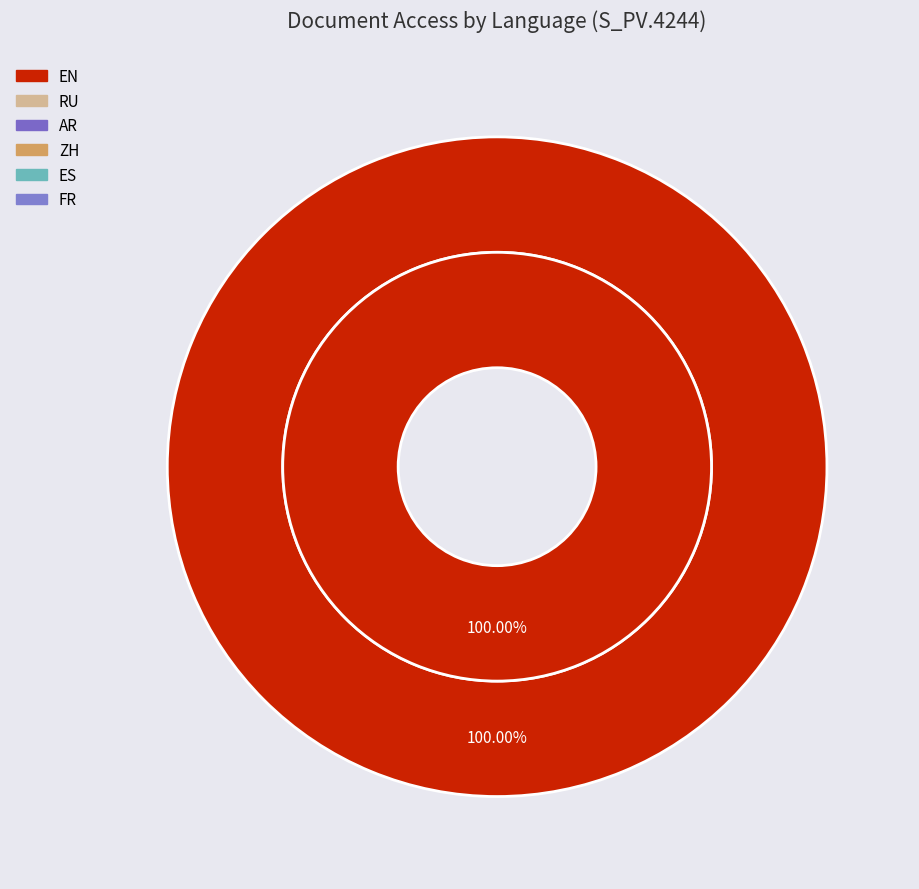

Is there a majority slice in this chart?

Yes